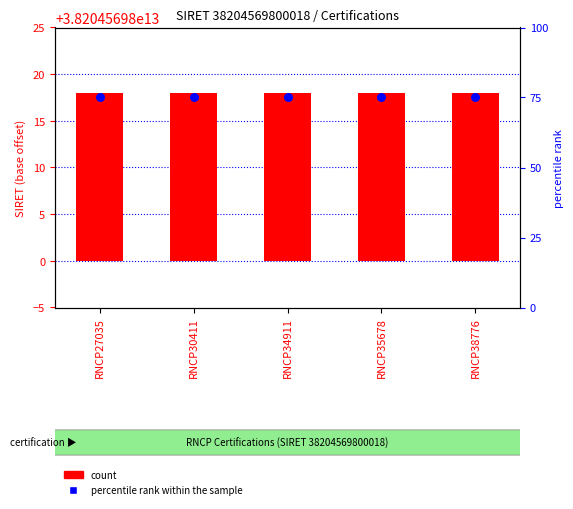

Which series has the largest total across all categories?

percentile rank within the sample